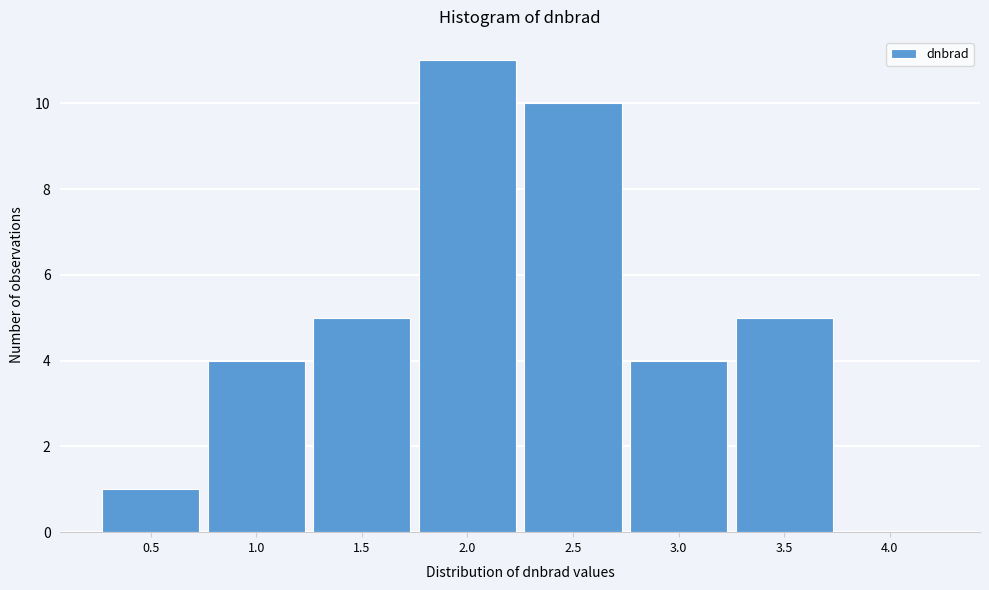

Reading left to right, what are all the values shown in this chart?

0.5=1	1.0=4	1.5=5	2.0=11	2.5=10	3.0=4	3.5=5	4.0=0